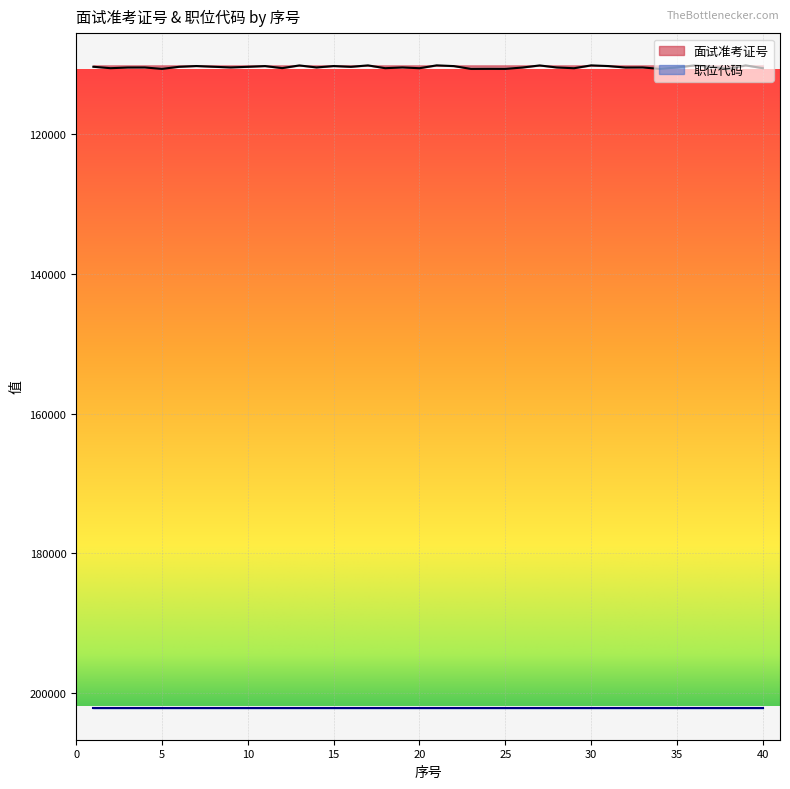

What is the value of the 23rd point from the left?

110614